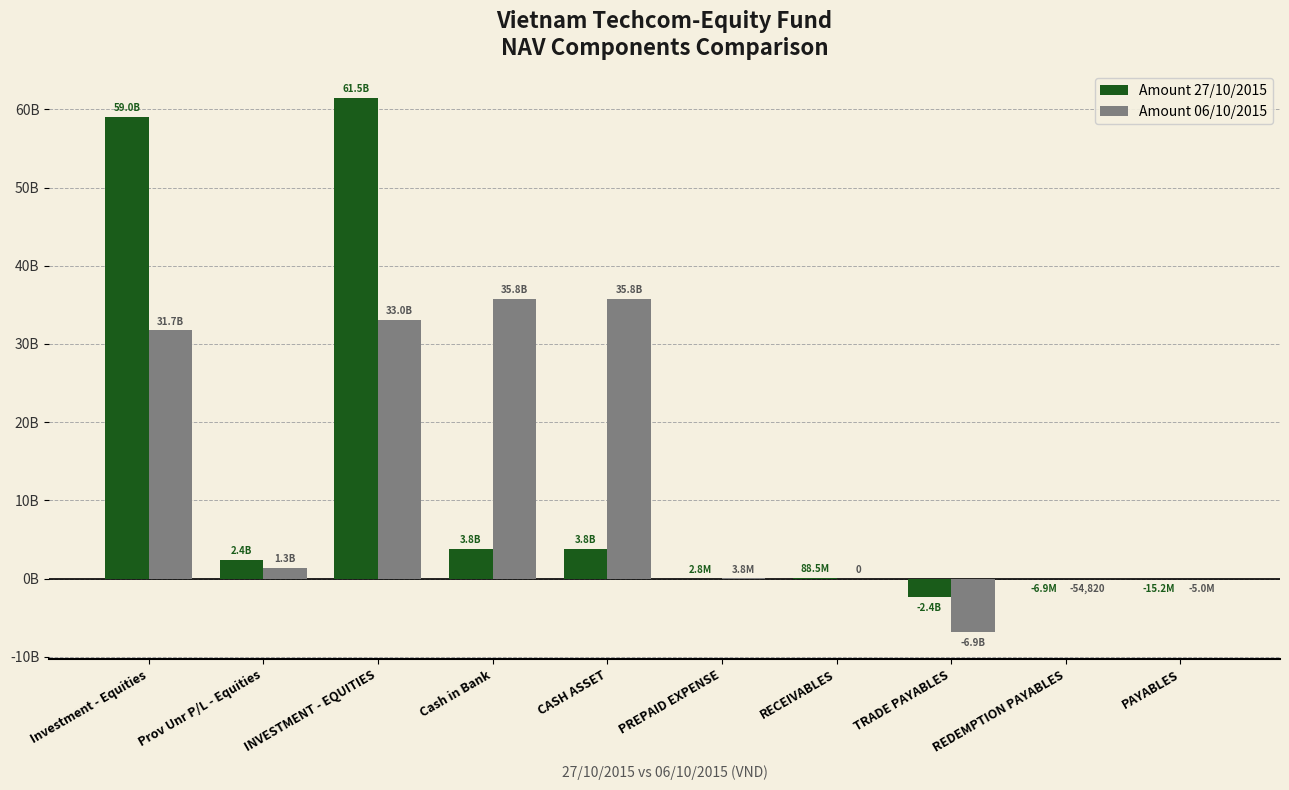

Are the bars grouped side by side (vs. stacked)?

Yes